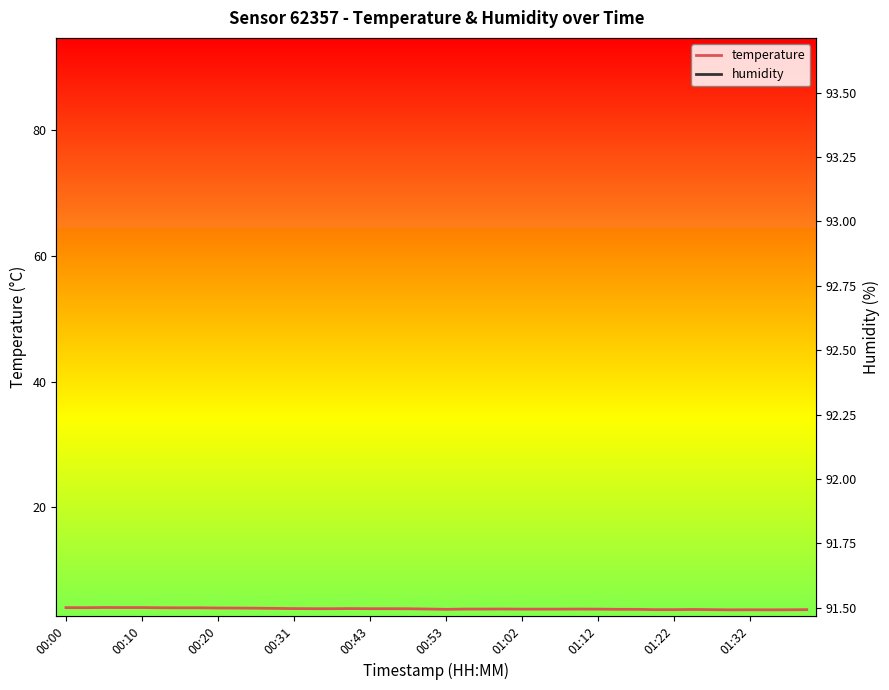

True or false: humidity has a value of 92.9 at 33.

True